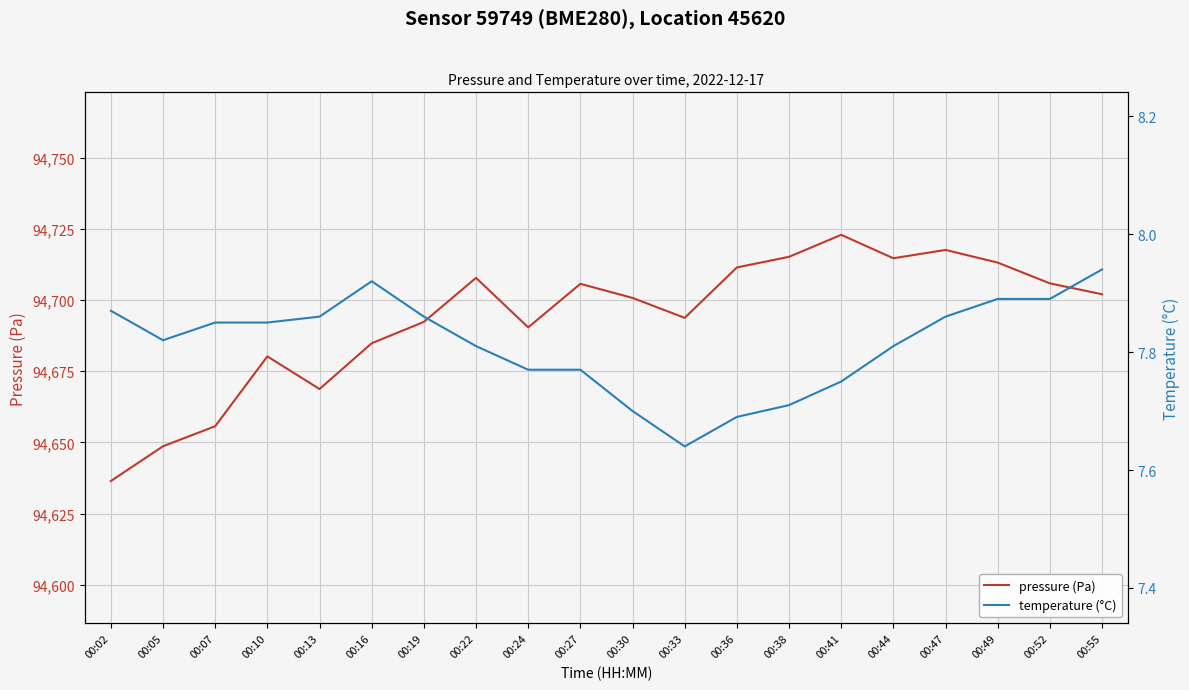

What is the maximum value for pressure (Pa)?

94722.9